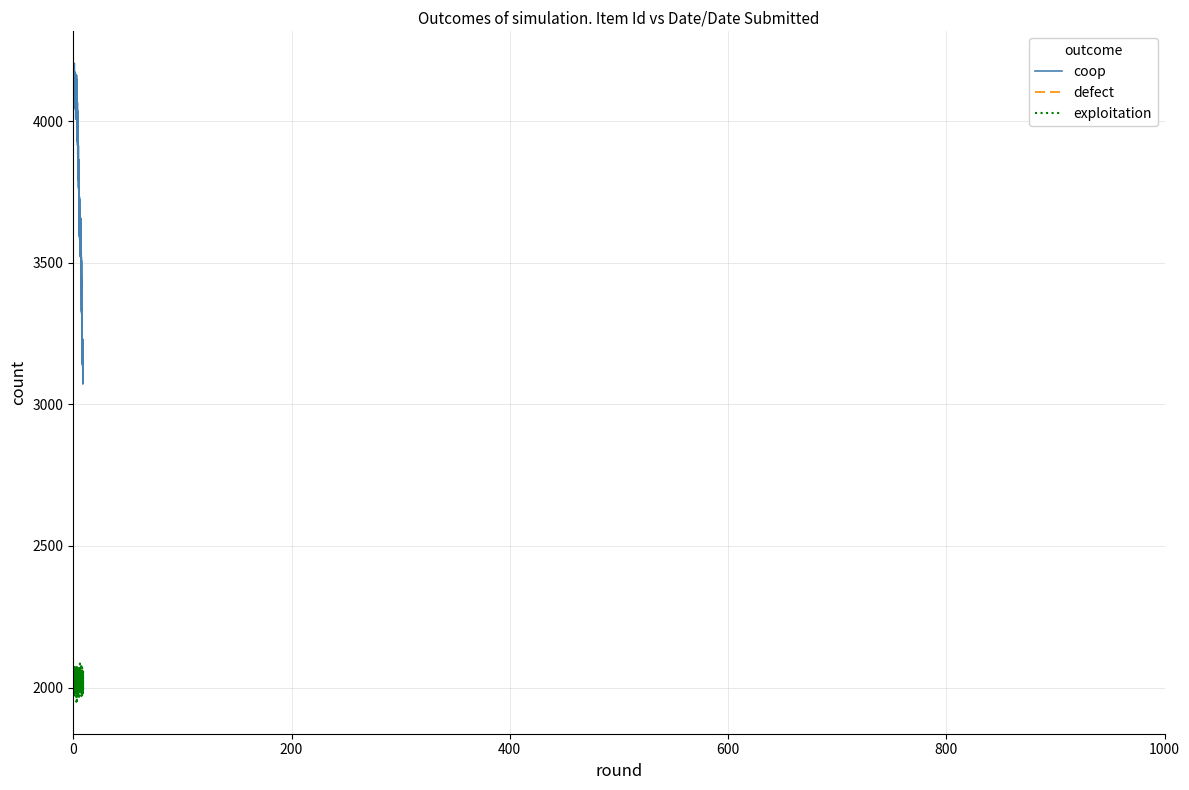

What is the difference between the maximum and second lowest values in the exploitation series?

131.7